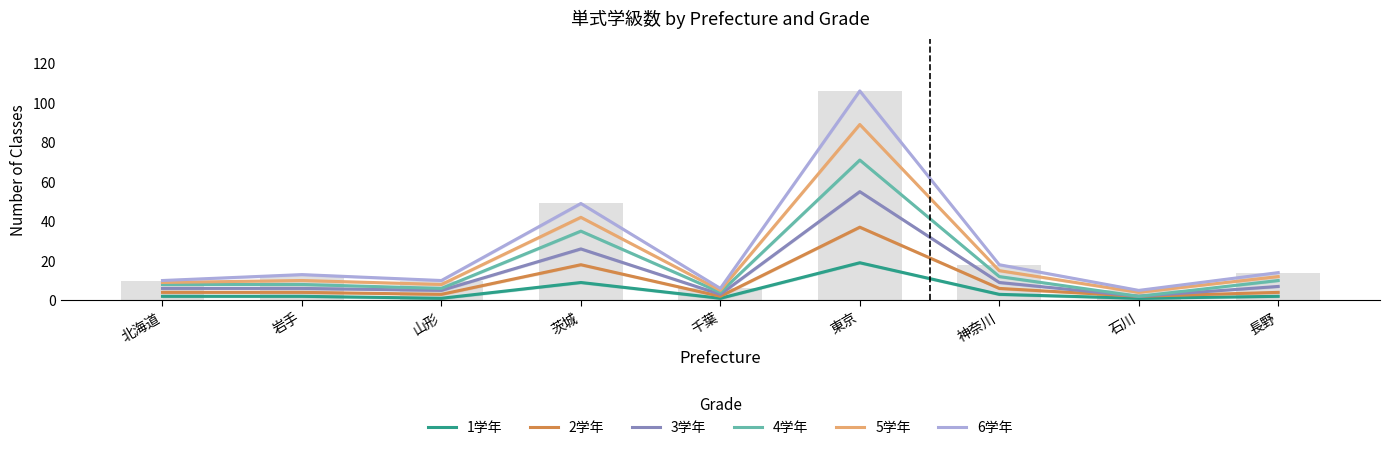

What is the label of the 7th bar from the left?

神奈川